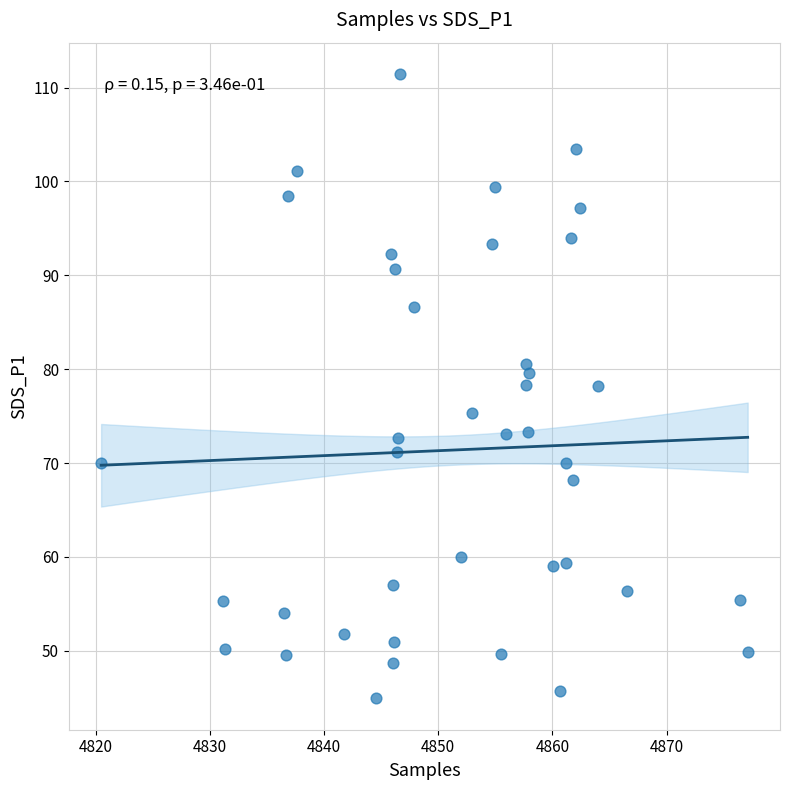

What is the range of X values (max minus min)?

56.6